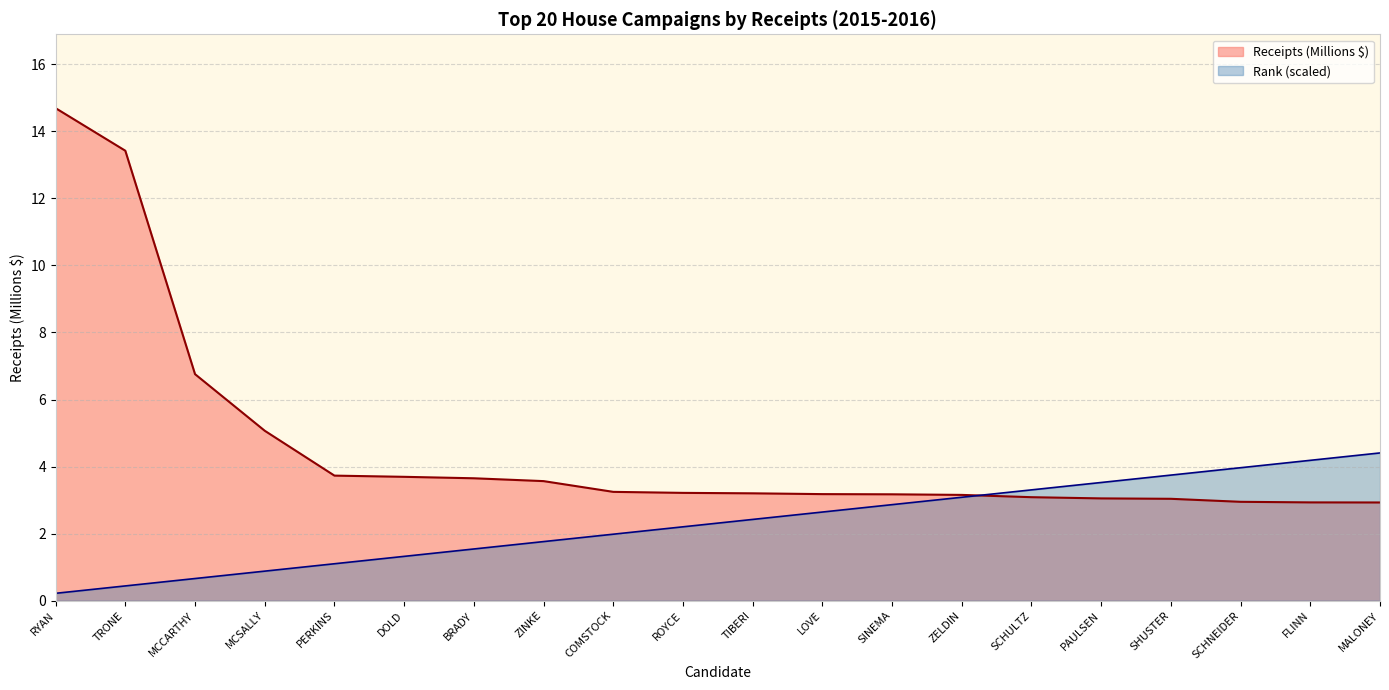

How many data points does each series have?

20